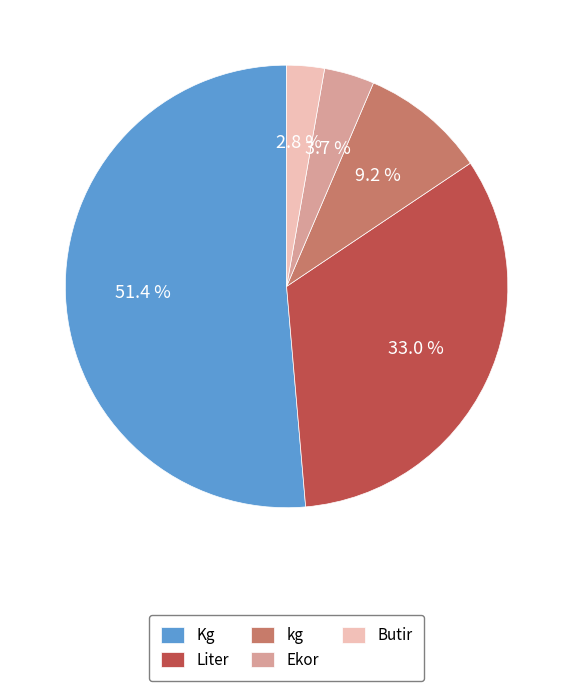

Which has a higher value, kg or Ekor?

kg